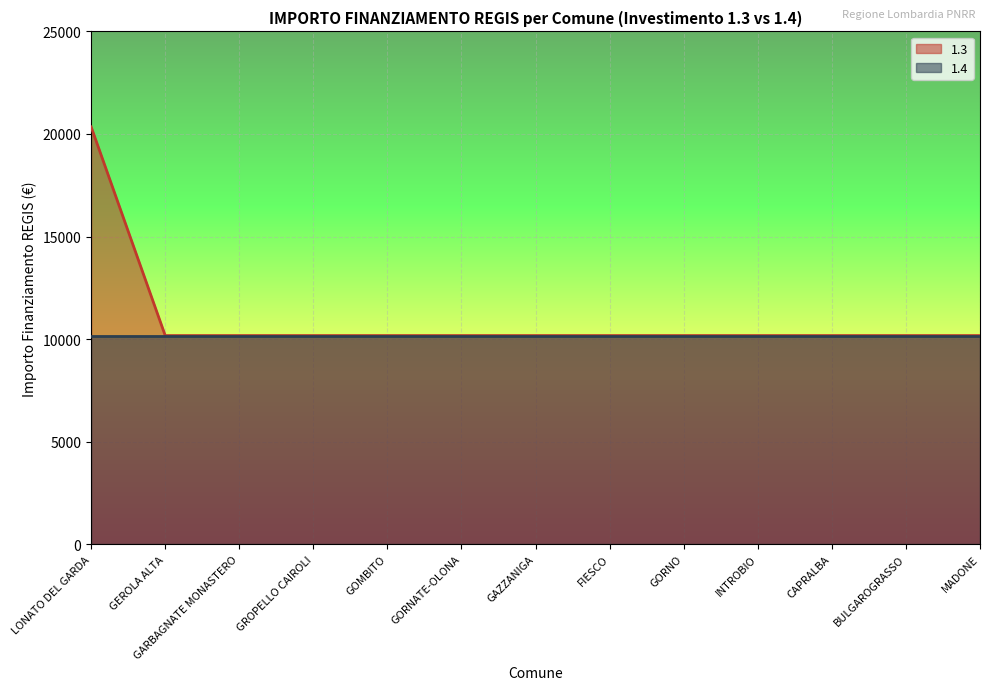

Rank the categories by value from highest to lowest.

LONATO DEL GARDA, GEROLA ALTA, GARBAGNATE MONASTERO, GROPELLO CAIROLI, GOMBITO, GORNATE-OLONA, GAZZANIGA, FIESCO, GORNO, INTROBIO, CAPRALBA, BULGAROGRASSO, MADONE